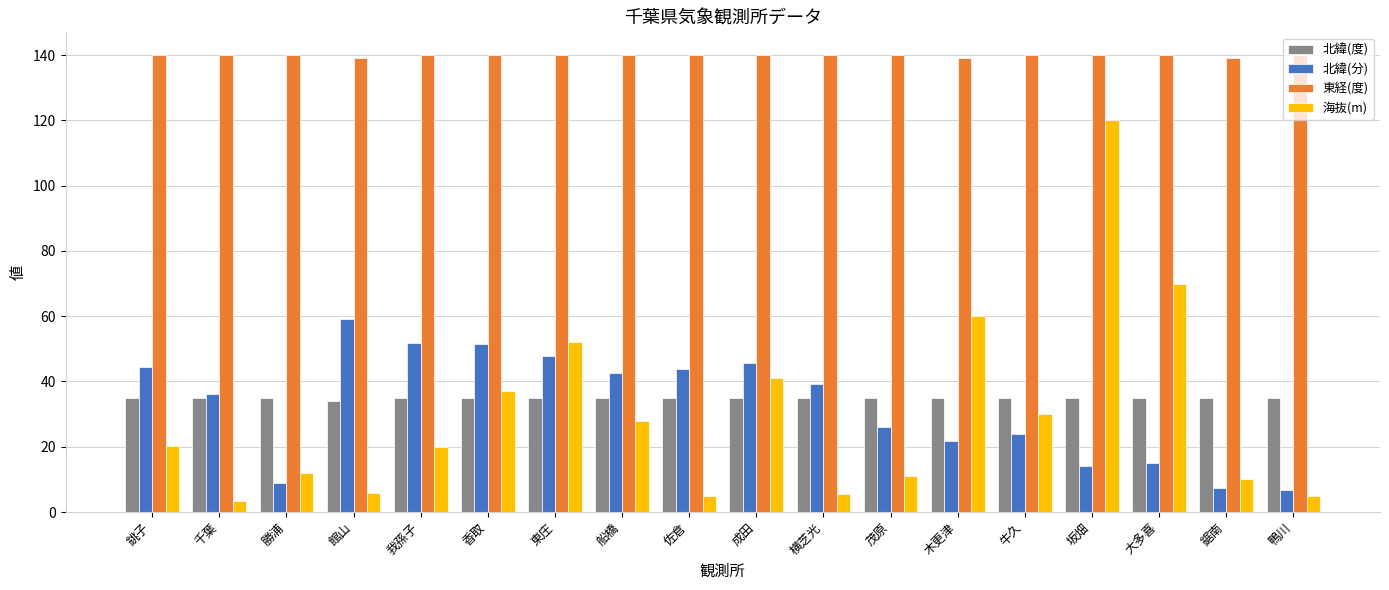

What position from the right is 船橋?

11